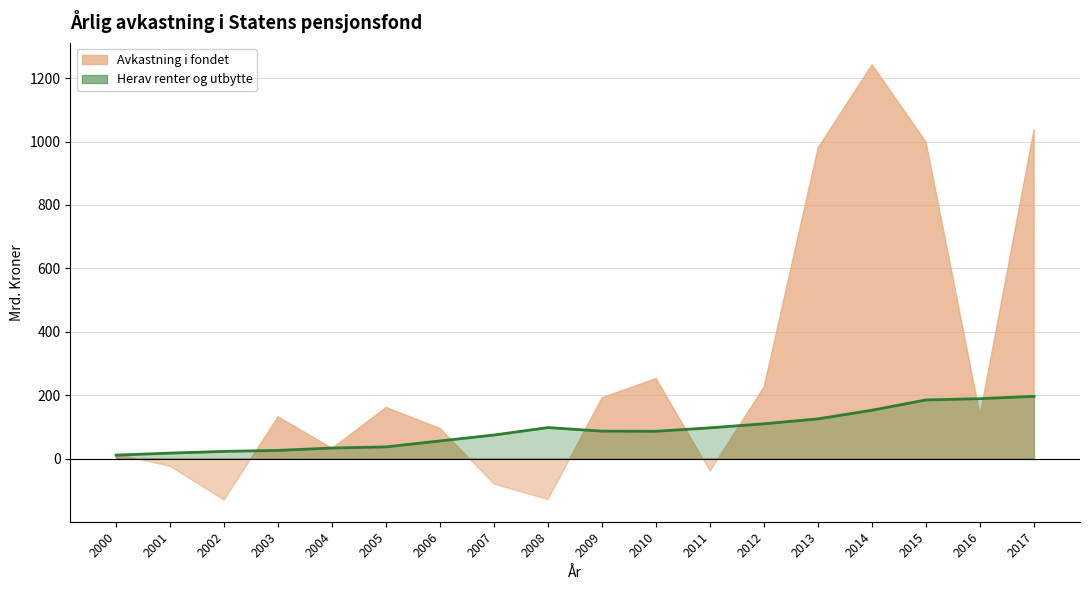

The value at 2001 is 17.2. True or false?

True